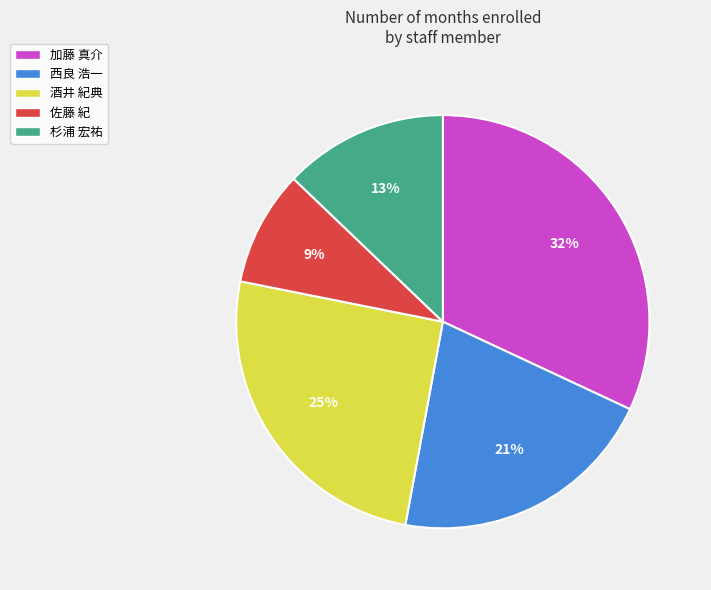

What is the ratio of the value at 酒井 紀典 to the value at 佐藤 紀?

2.8